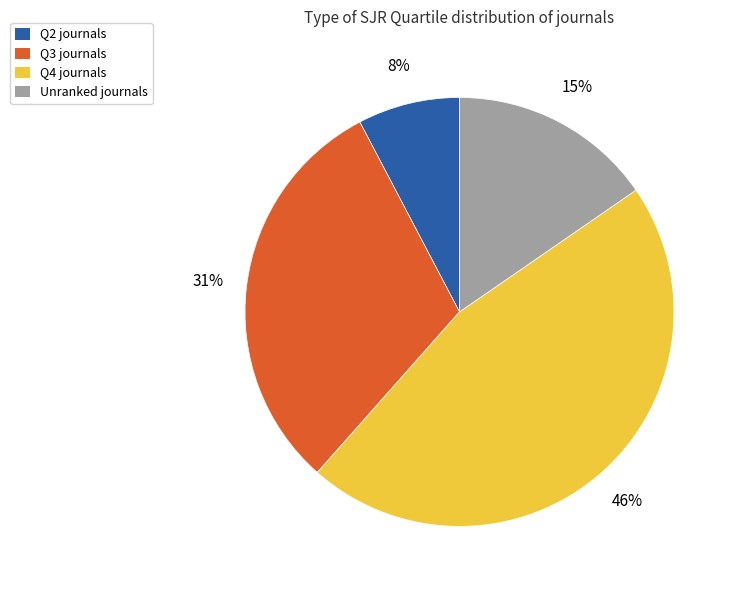

Does any single category account for the majority?

No